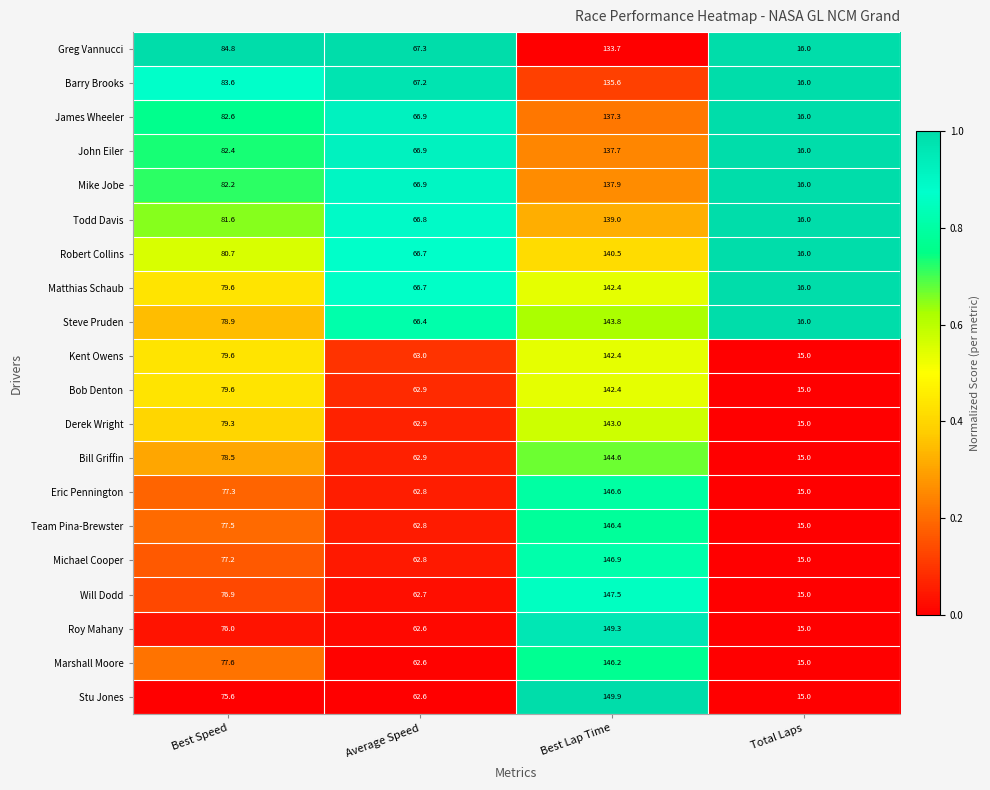

Which label corresponds to the largest value in the chart?

Best Lap Time